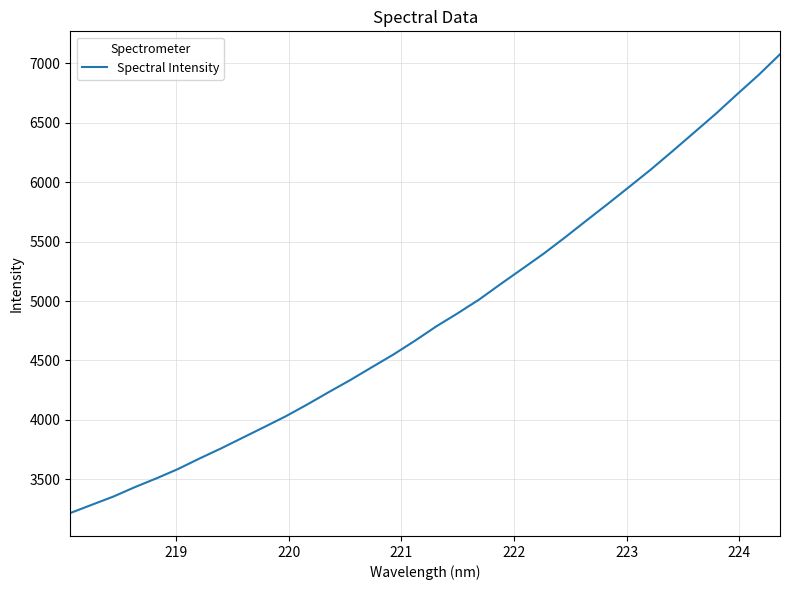

What is the greatest value displayed?

7074.9